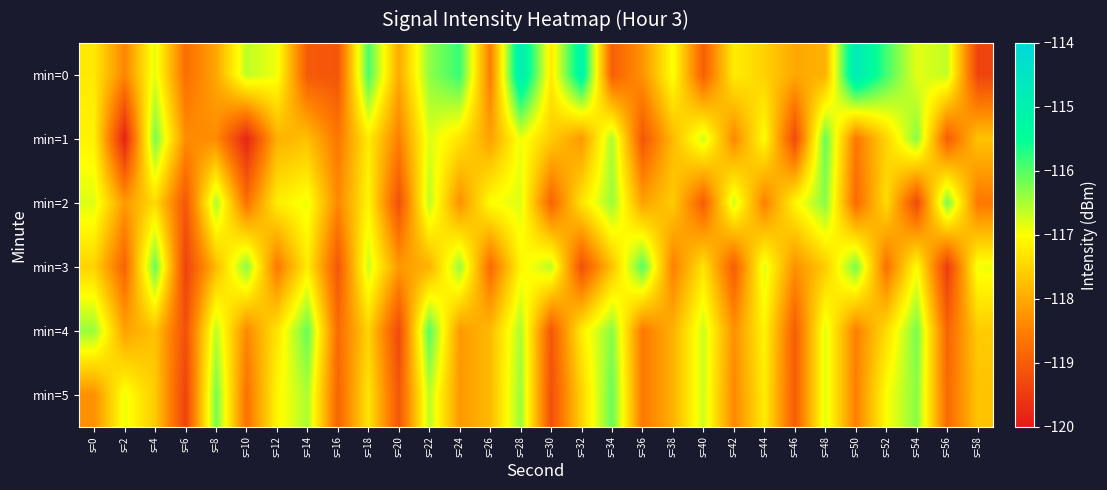

What is the total value across all series at s=50?

-705.3